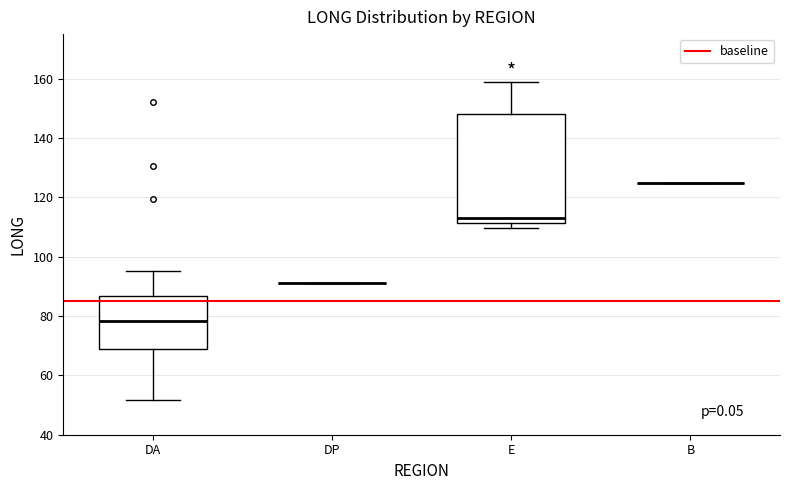

Which box is the tallest, from its lower edge to its upper edge?

E